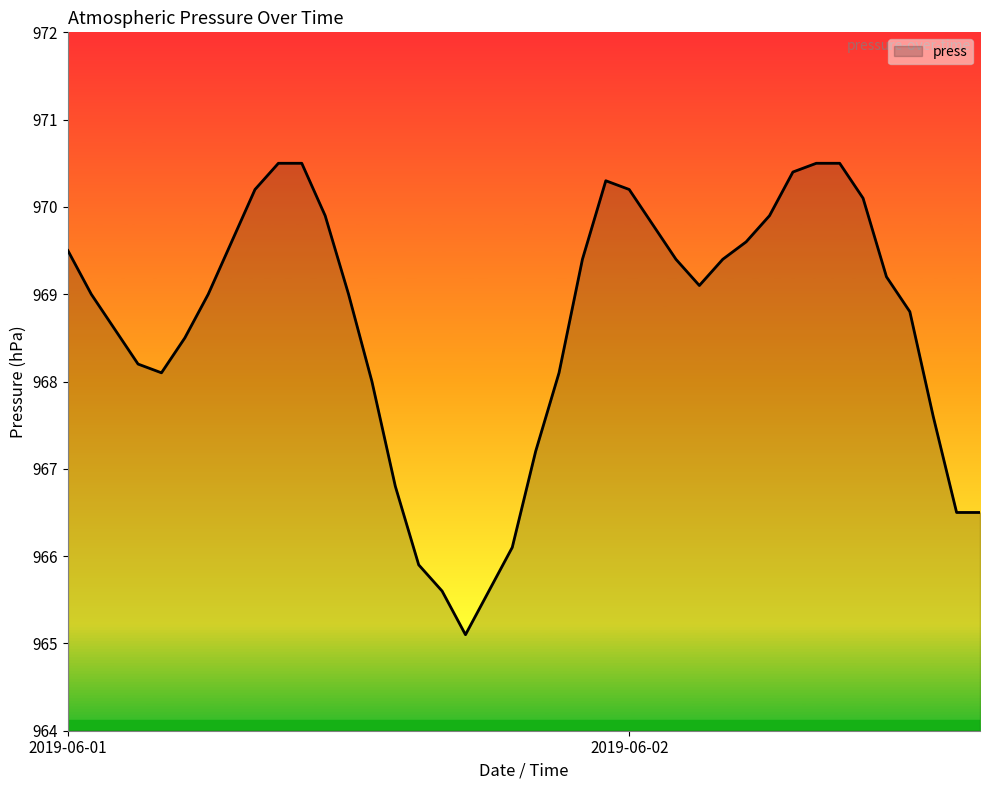

What is the minimum value shown in the chart?

965.1